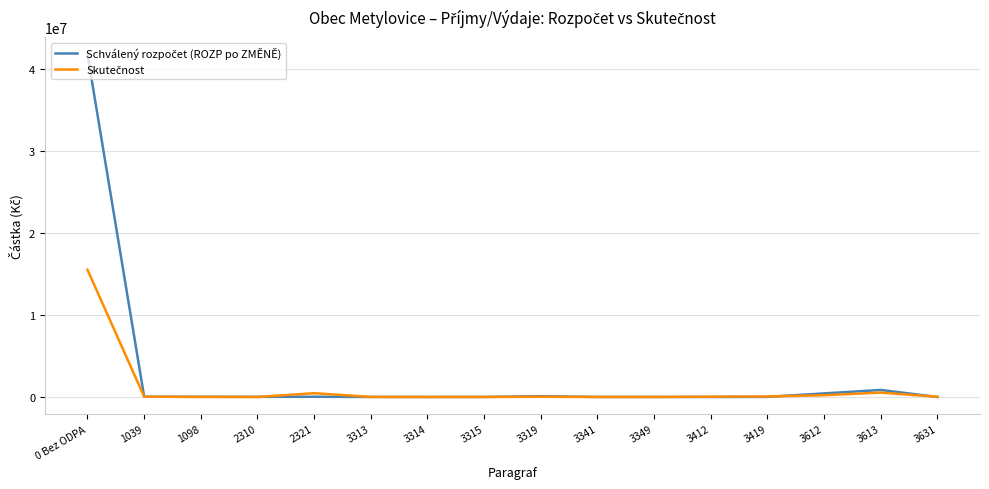

At which category is the sum across all series the highest?

0 Bez ODPA